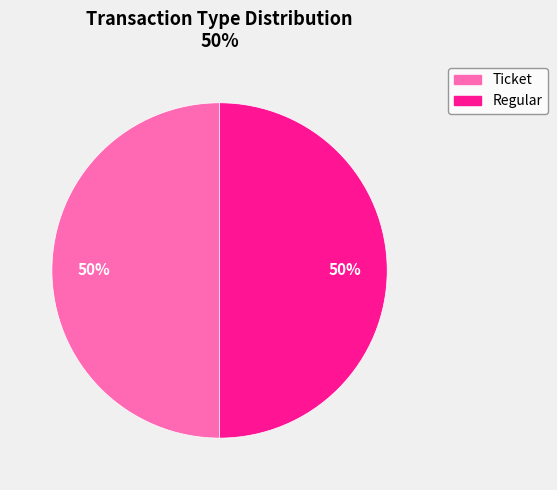

Is the sum of Regular and Ticket greater than half?

Yes